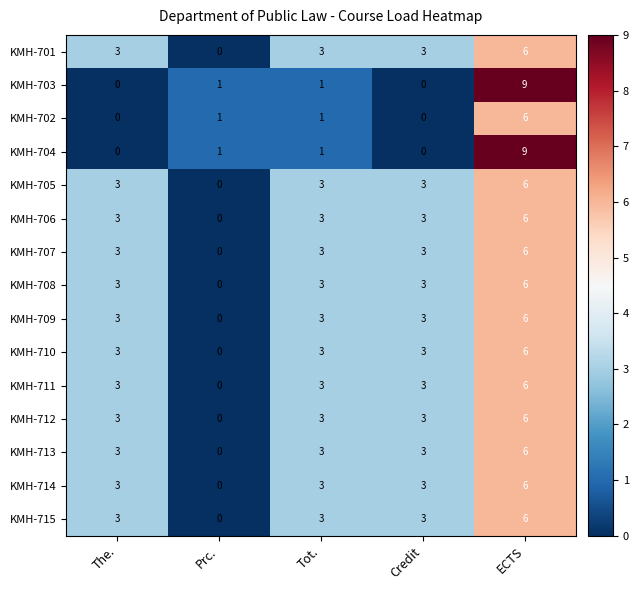

What is the total value across all series at Credit?

36